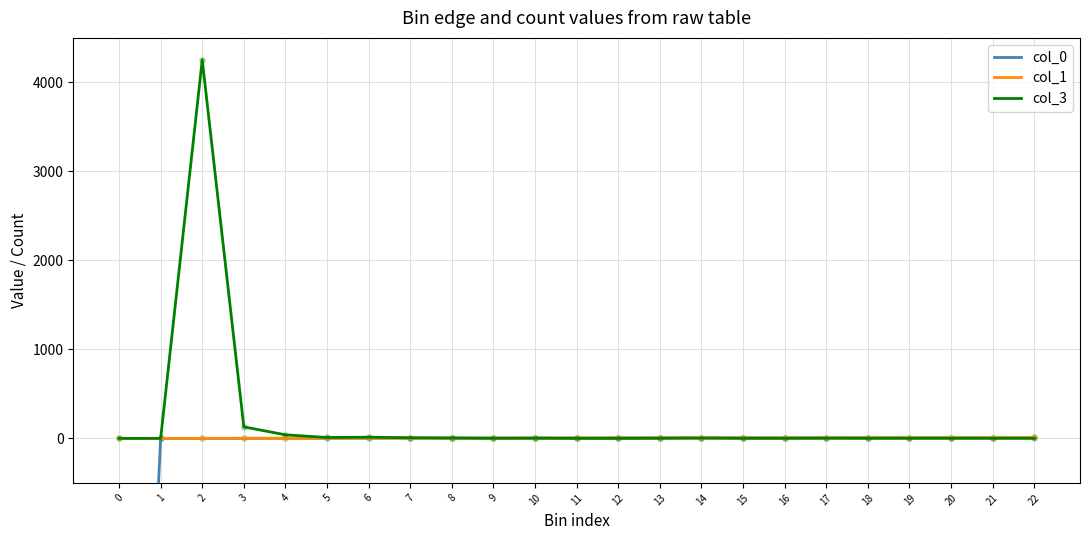

Which series contains the highest Y value?

col_3